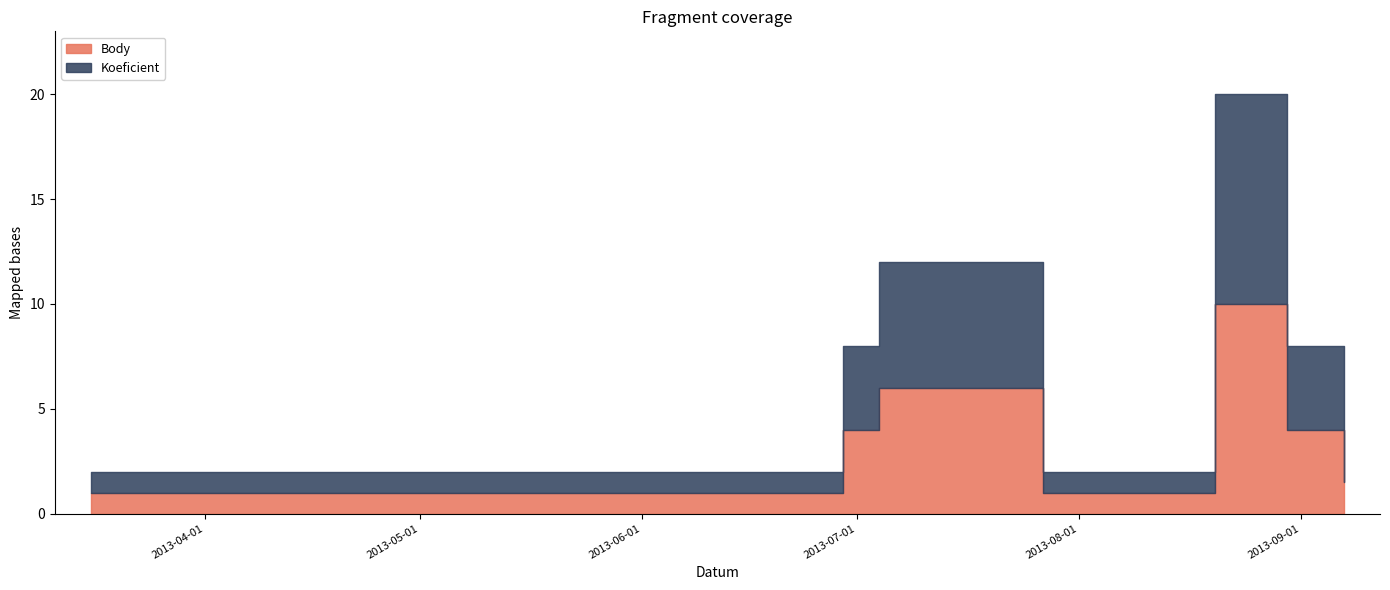

At which label does Koeficient reach its peak?

2013-08-20